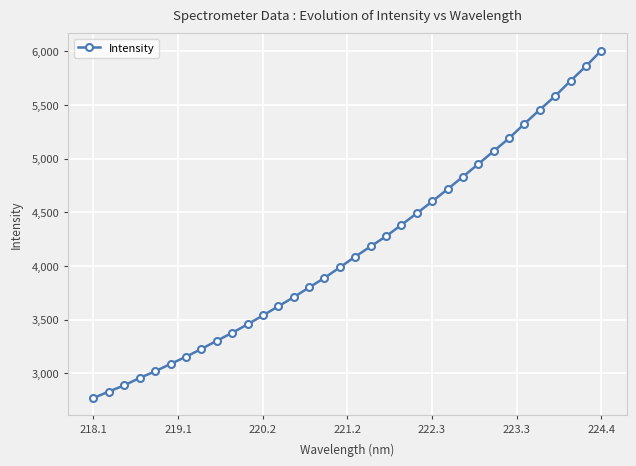

What is the greatest value displayed?

6004.9